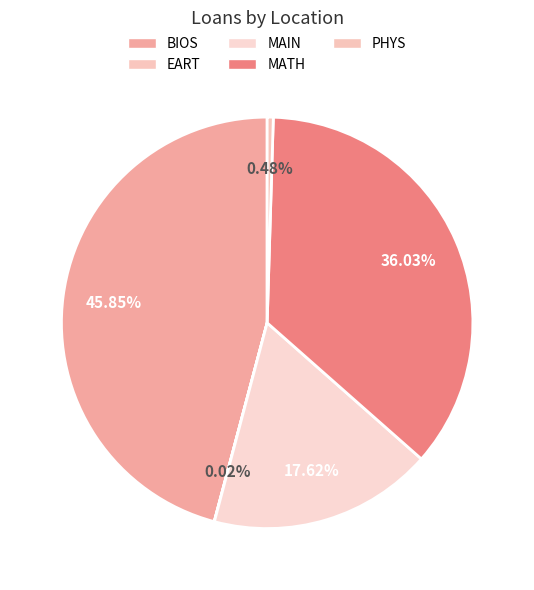

Which category has the biggest portion of the pie?

BIOS (Serial)